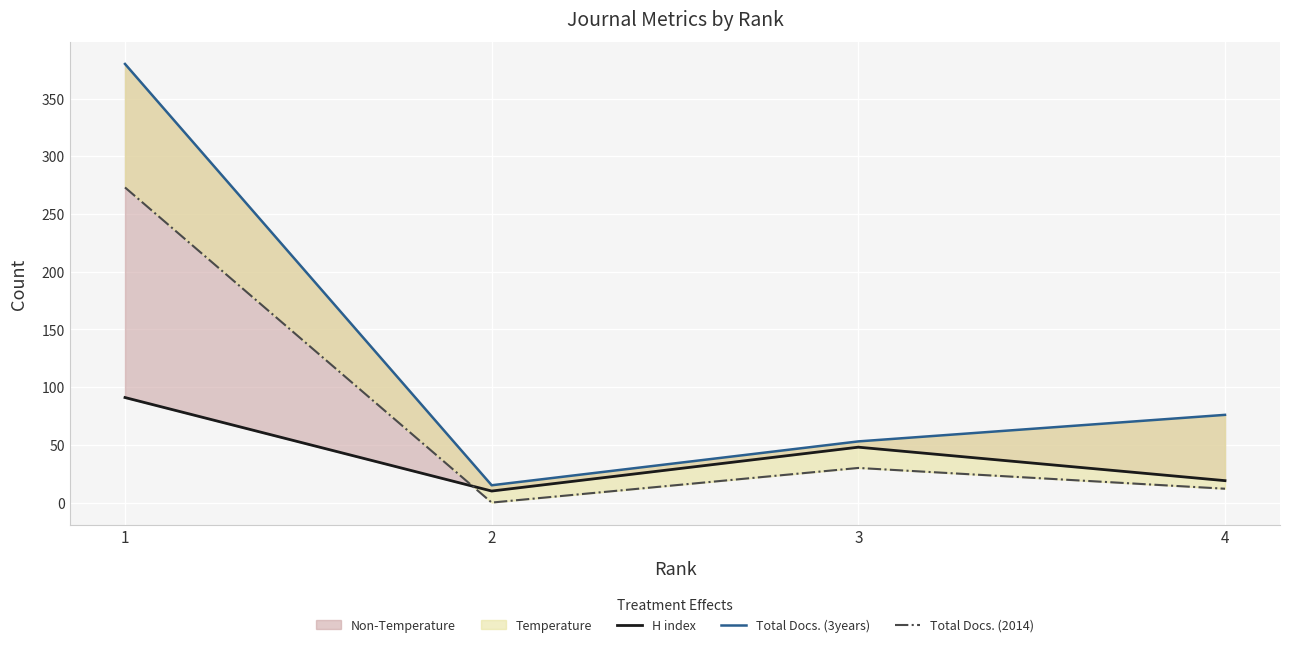

At which category is the sum across all series the highest?

1